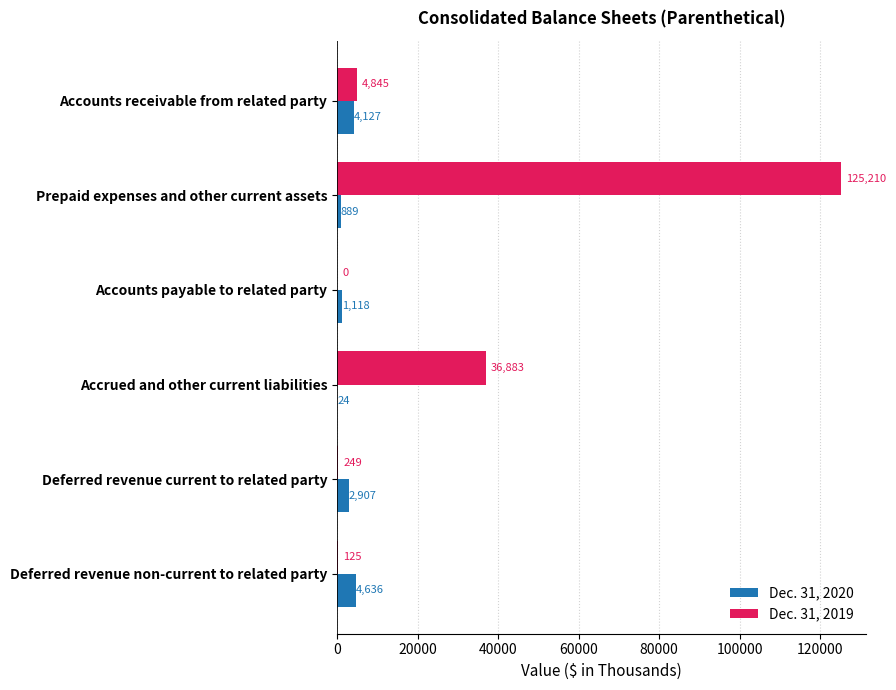

What is the sum of all Dec. 31, 2020 values?

13701